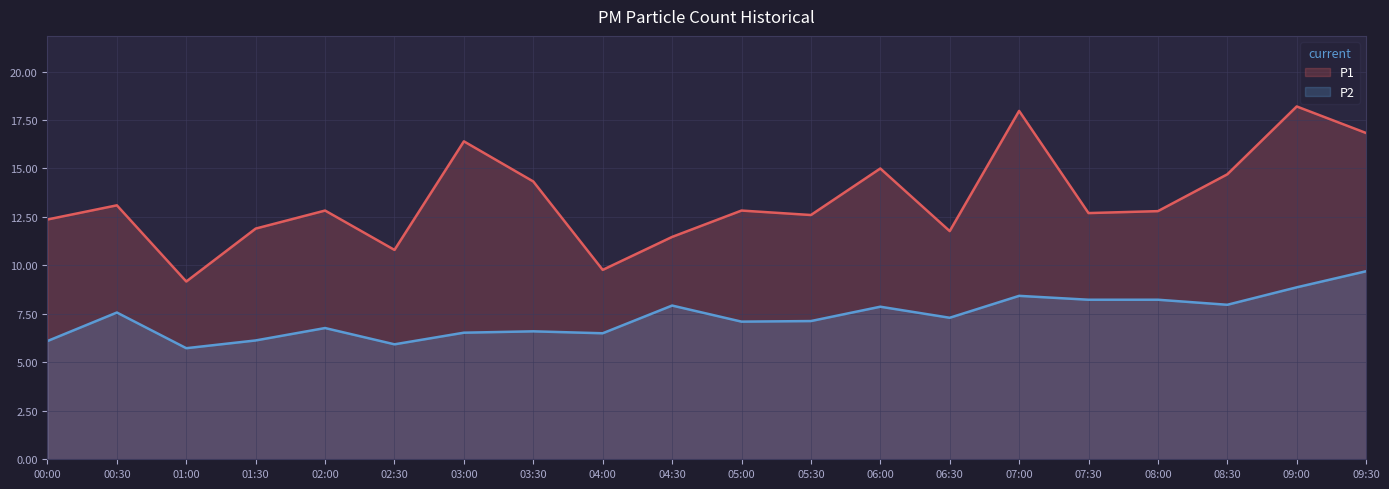

True or false: P2 and P1 intersect in this chart.

False